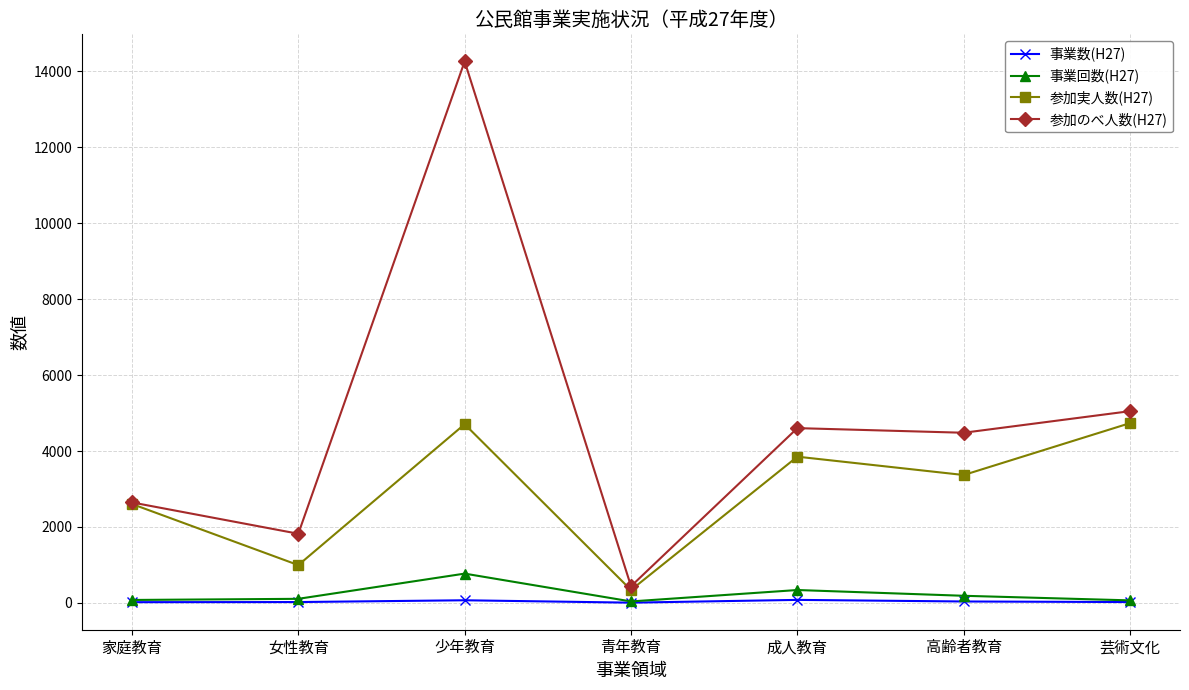

Count the number of categories in the chart.

7